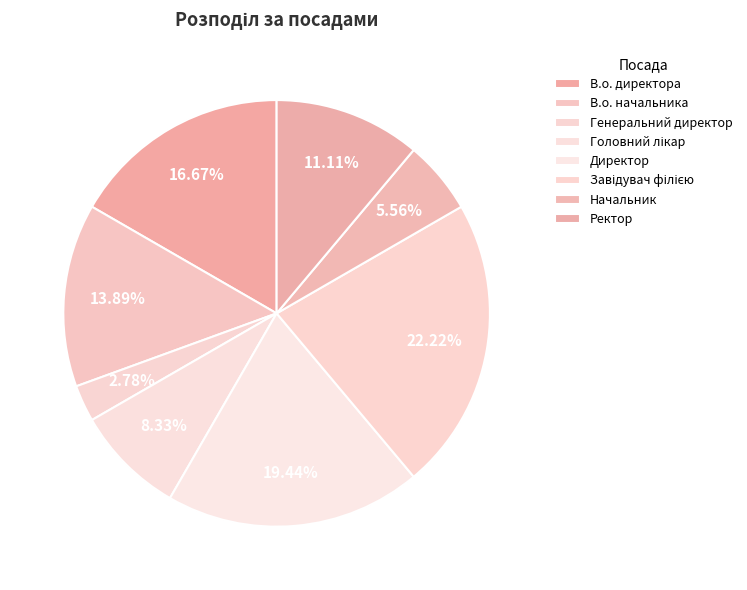

Do Директор and Завідувач філією together represent more than half of the pie?

No